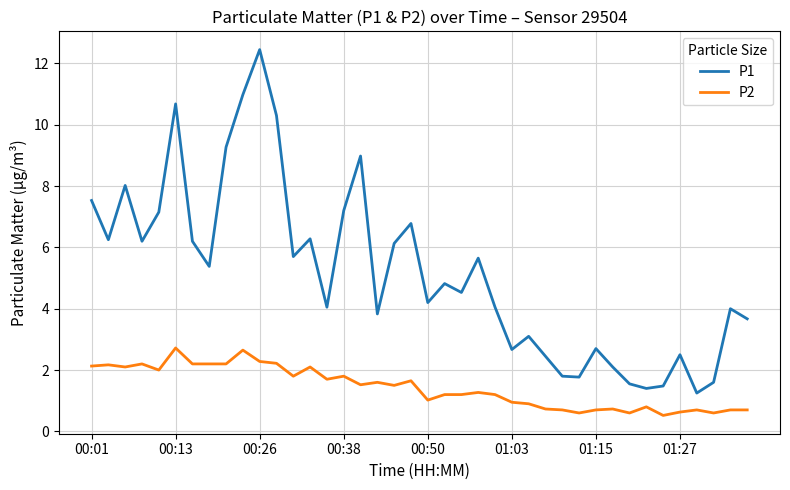

Which series has the largest total across all categories?

P1